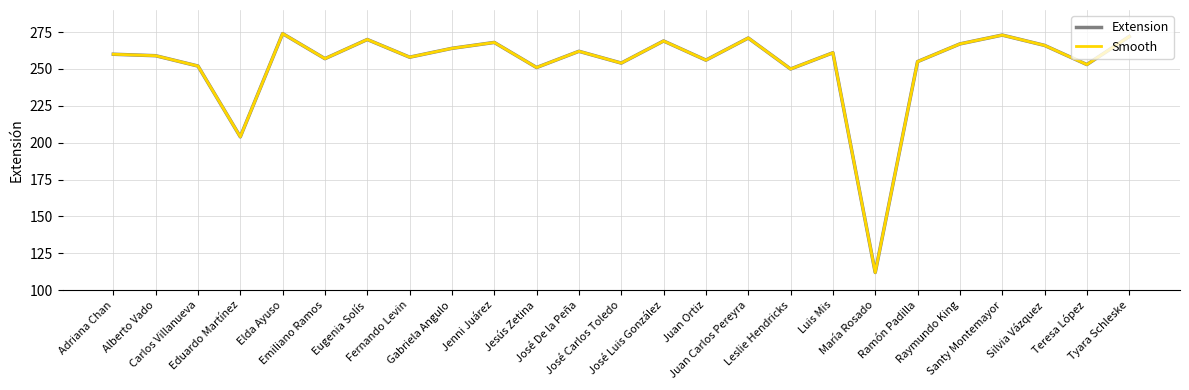

Does the chart have visible grid lines?

Yes